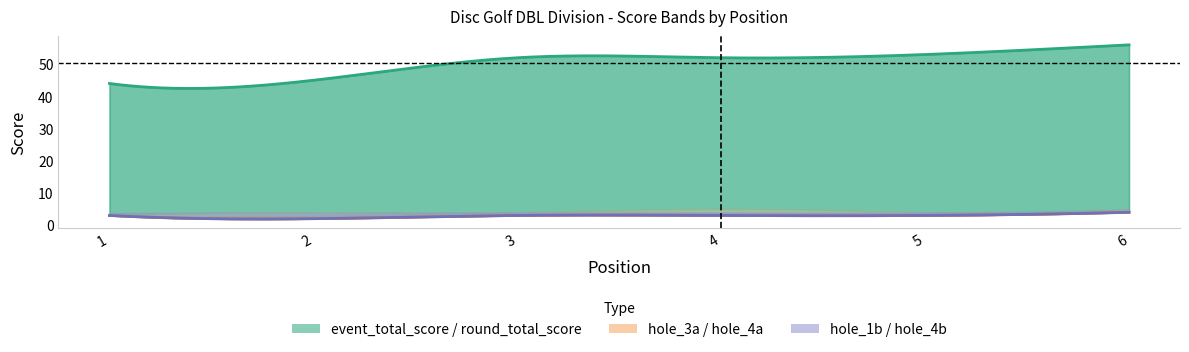

What is the spread (max minus min) of values at 2?

43